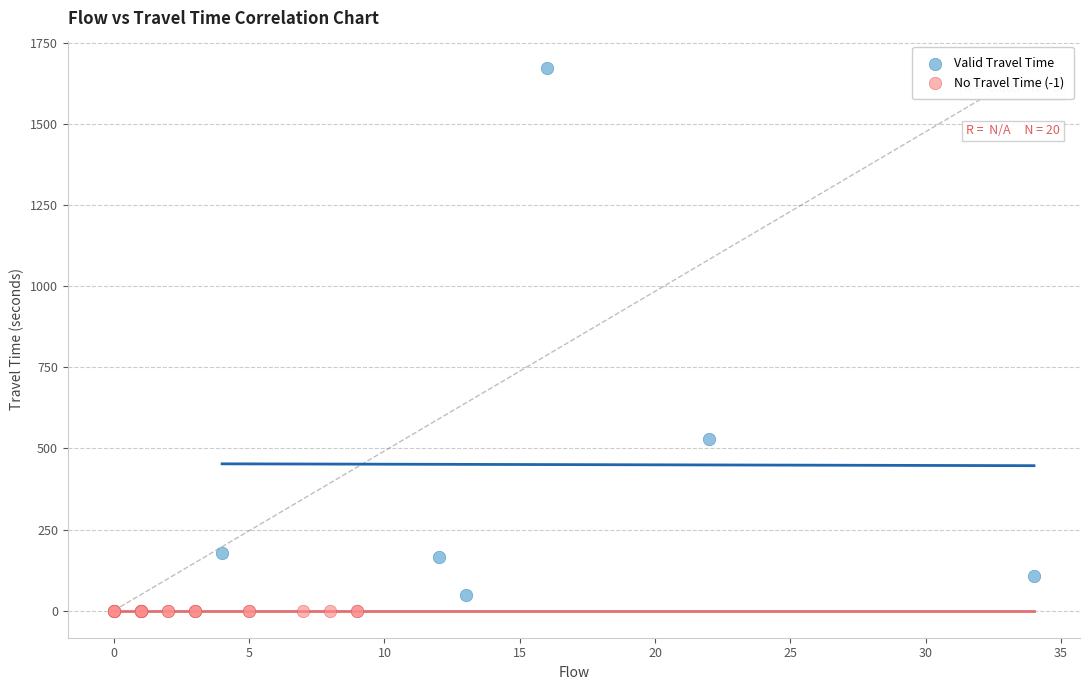

Which series reaches the maximum Y coordinate?

Valid Travel Time